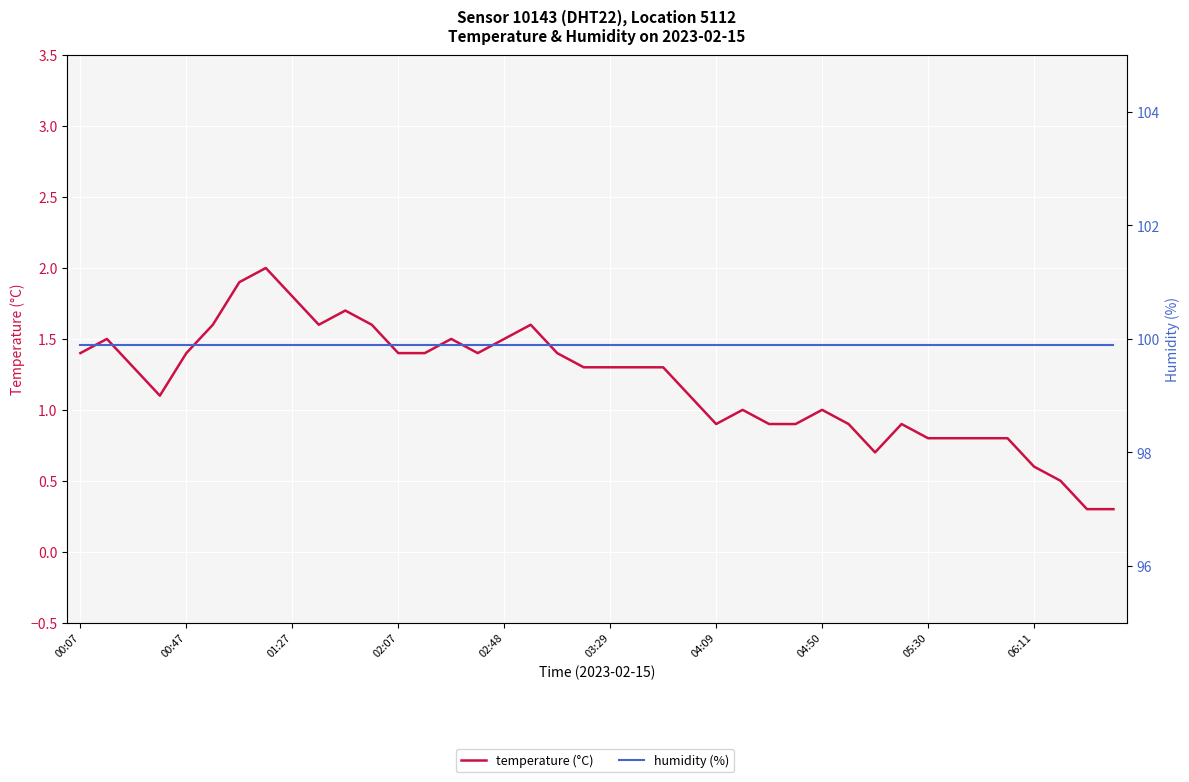

Which series has the widest spread of values?

temperature (°C)